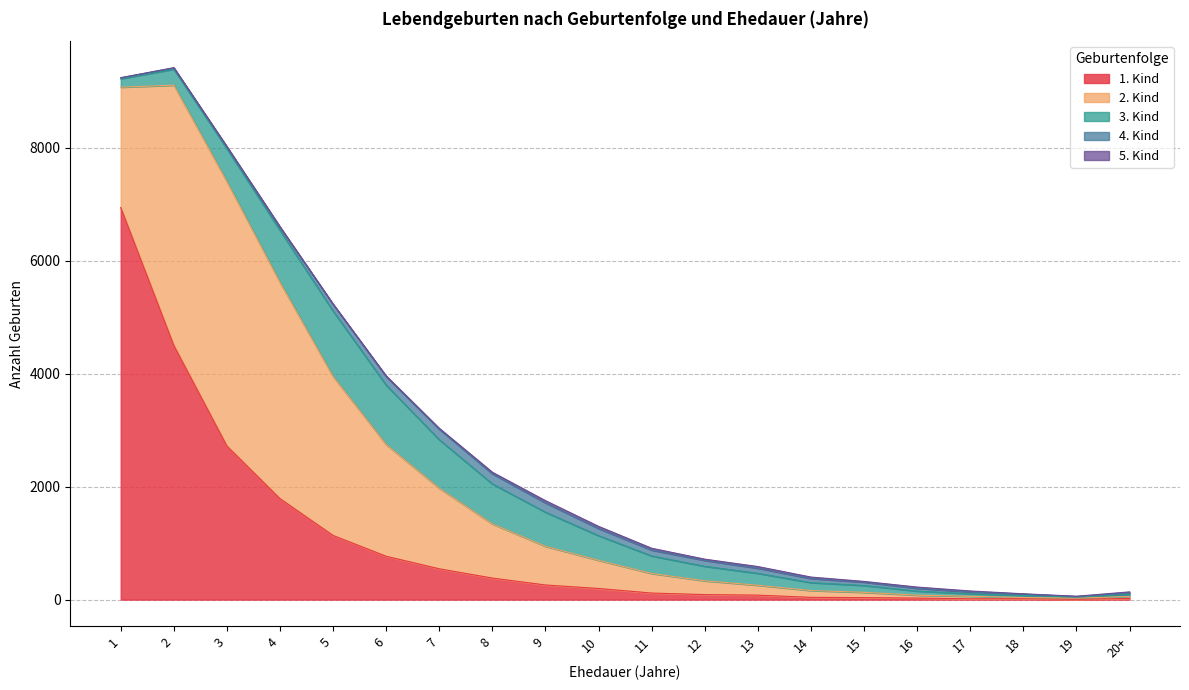

What is the difference between the highest and lowest values at 15?

108